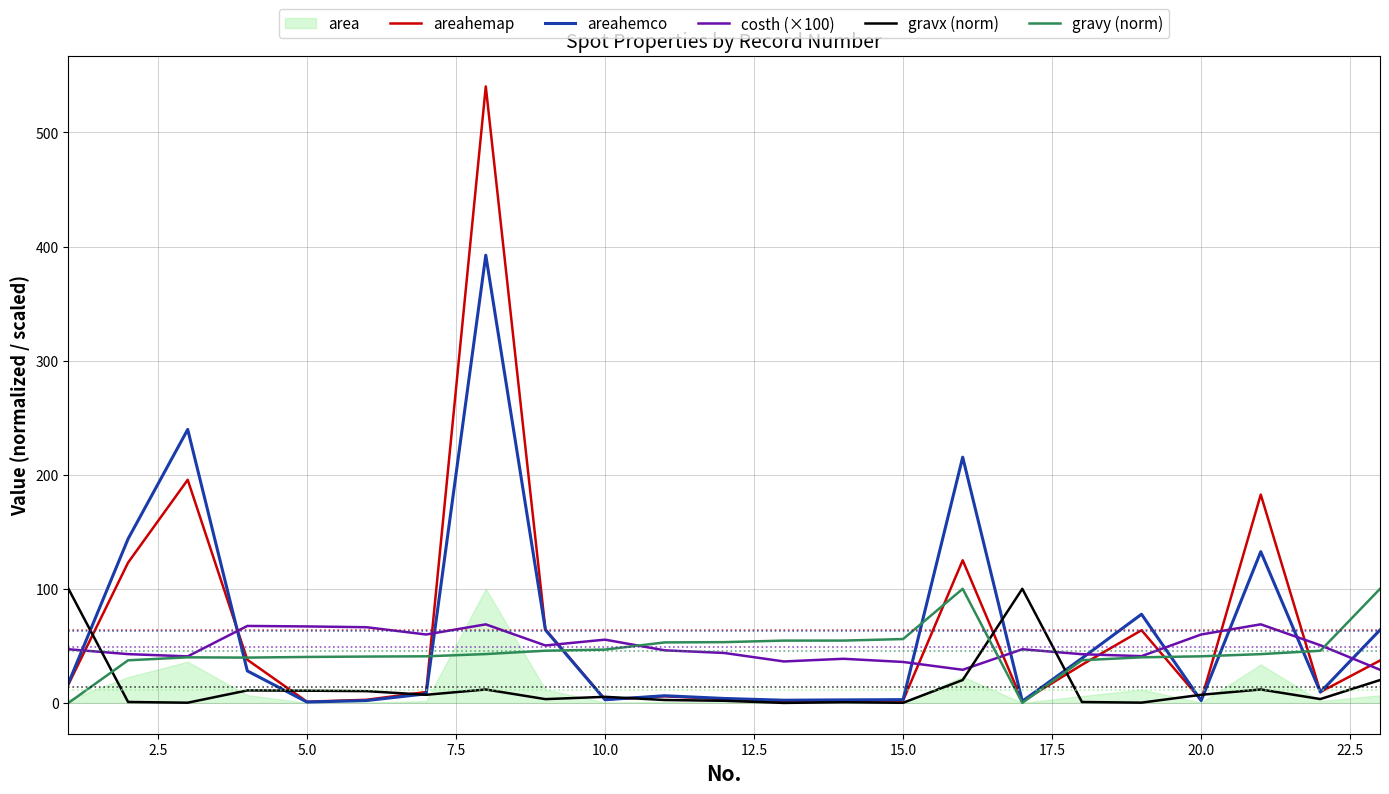

How many interior local valleys does the areahemco series have?

6